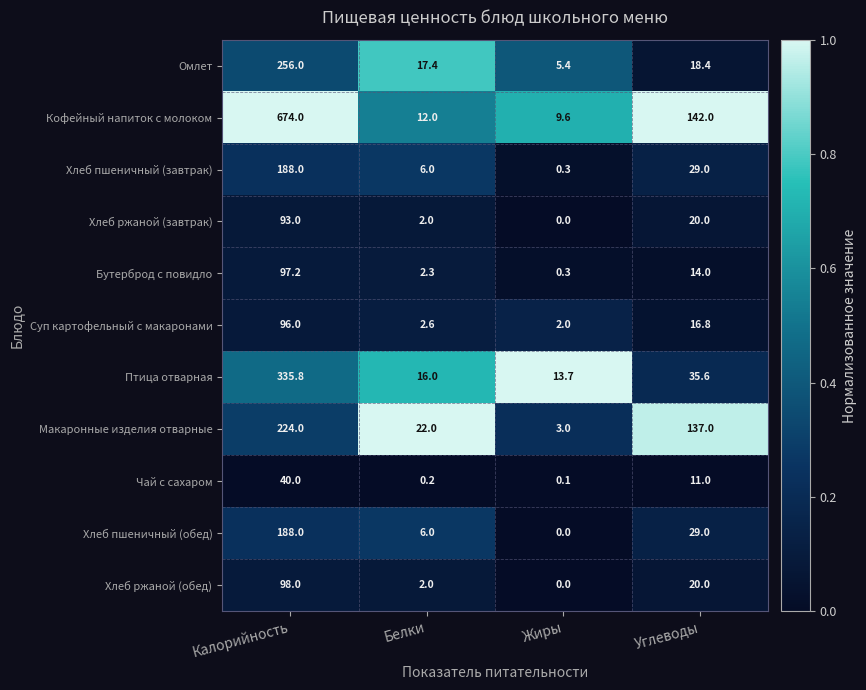

At which label does Омлет first exceed 18?

Калорийность